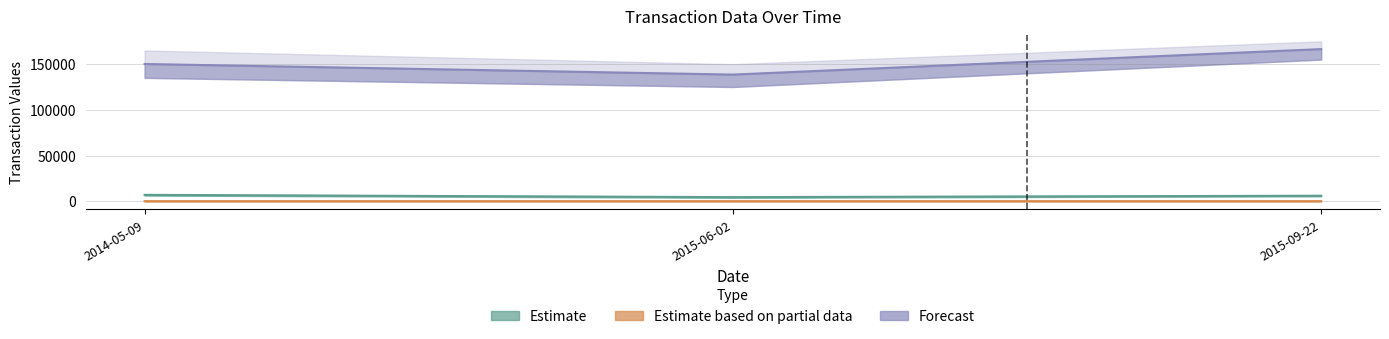

What is the approximate value of transactionShares at 2015-09-22?

6000.0